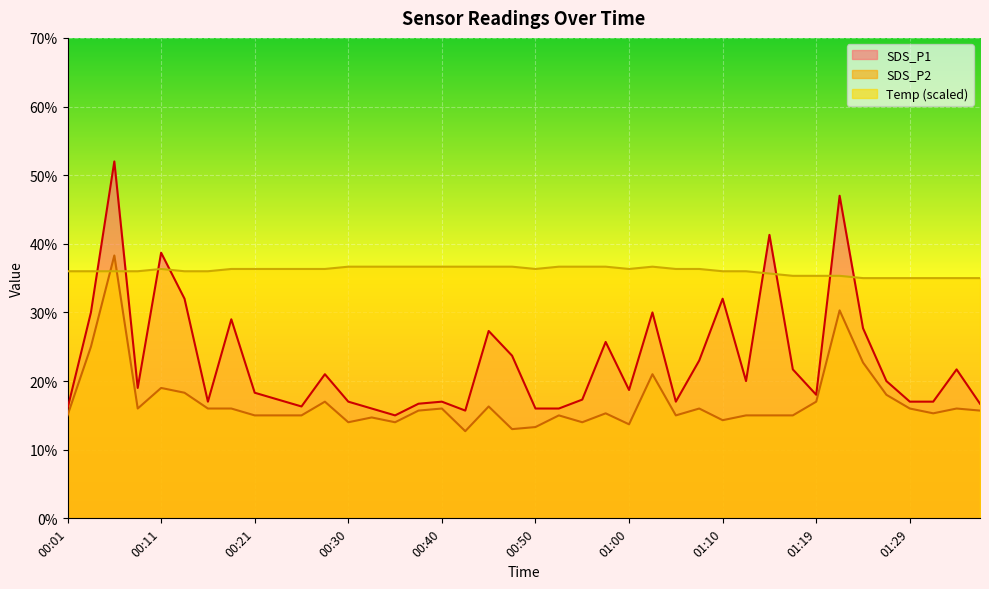

What is the label of the 21st point from the right?

00:48